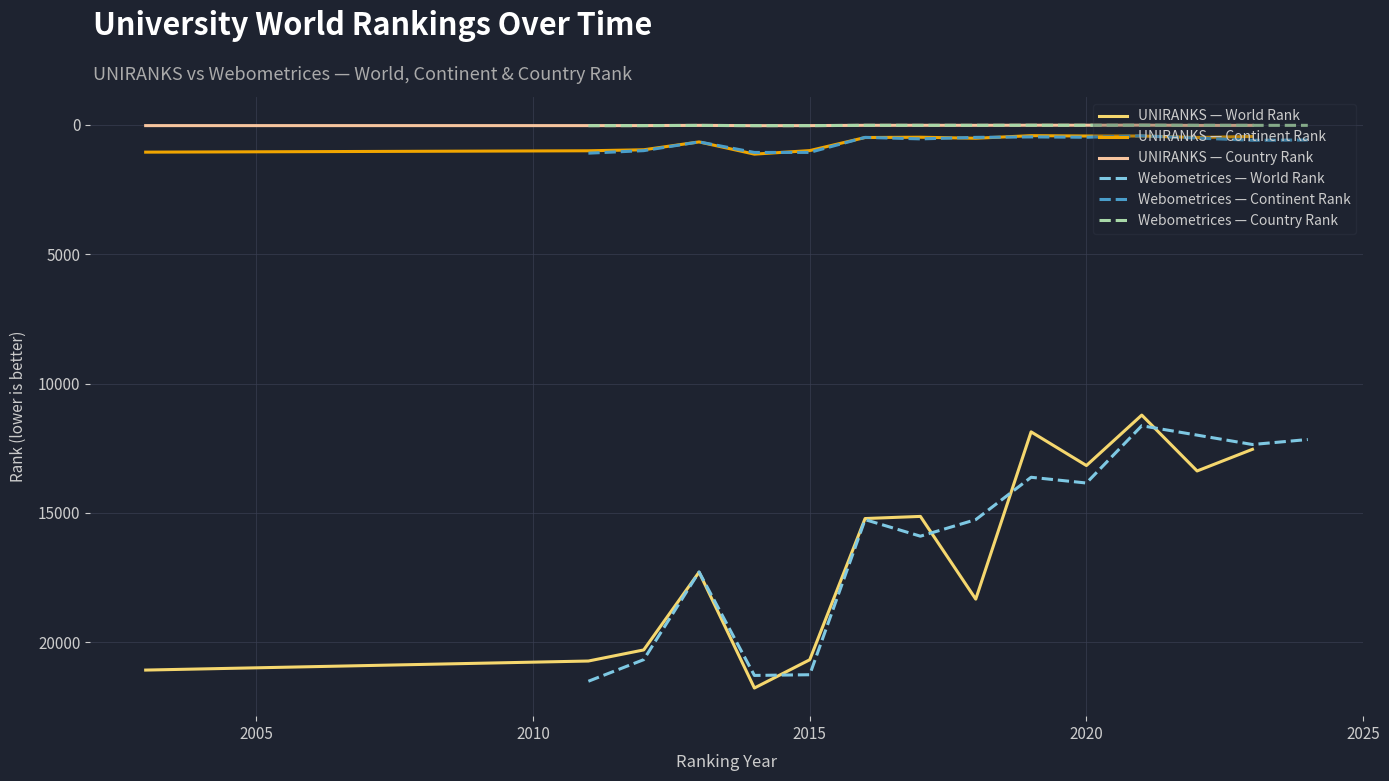

Does the chart display data point markers on the line(s)?

No